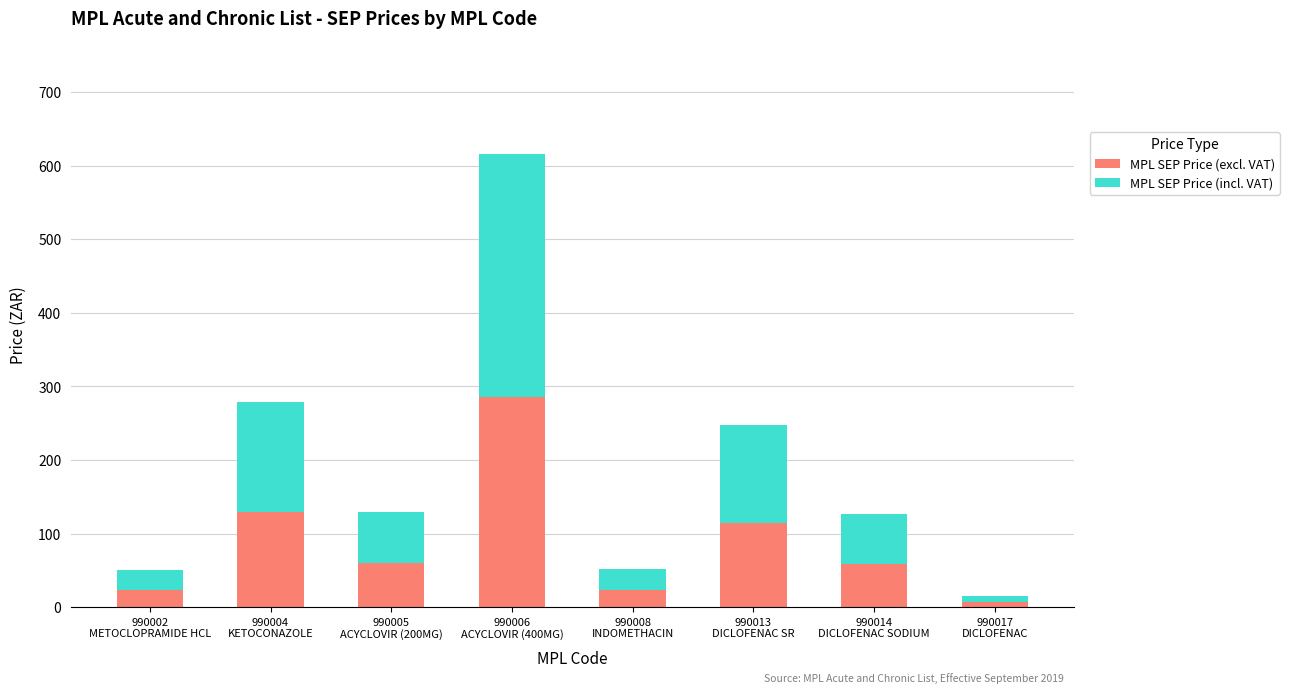

At which label is MPL SEP Price (excl. VAT) closest to 146?

990004
KETOCONAZOLE